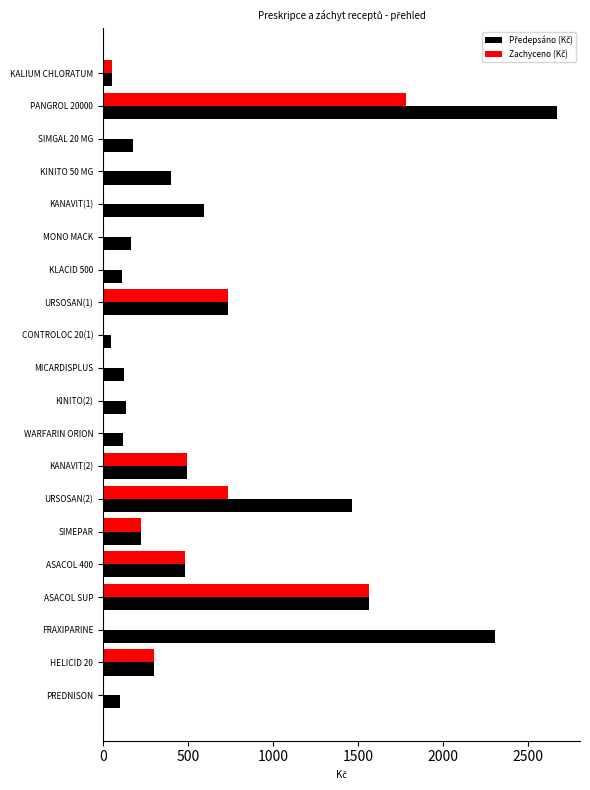

What is the total value across all series at ASACOL SUP?

3136.0